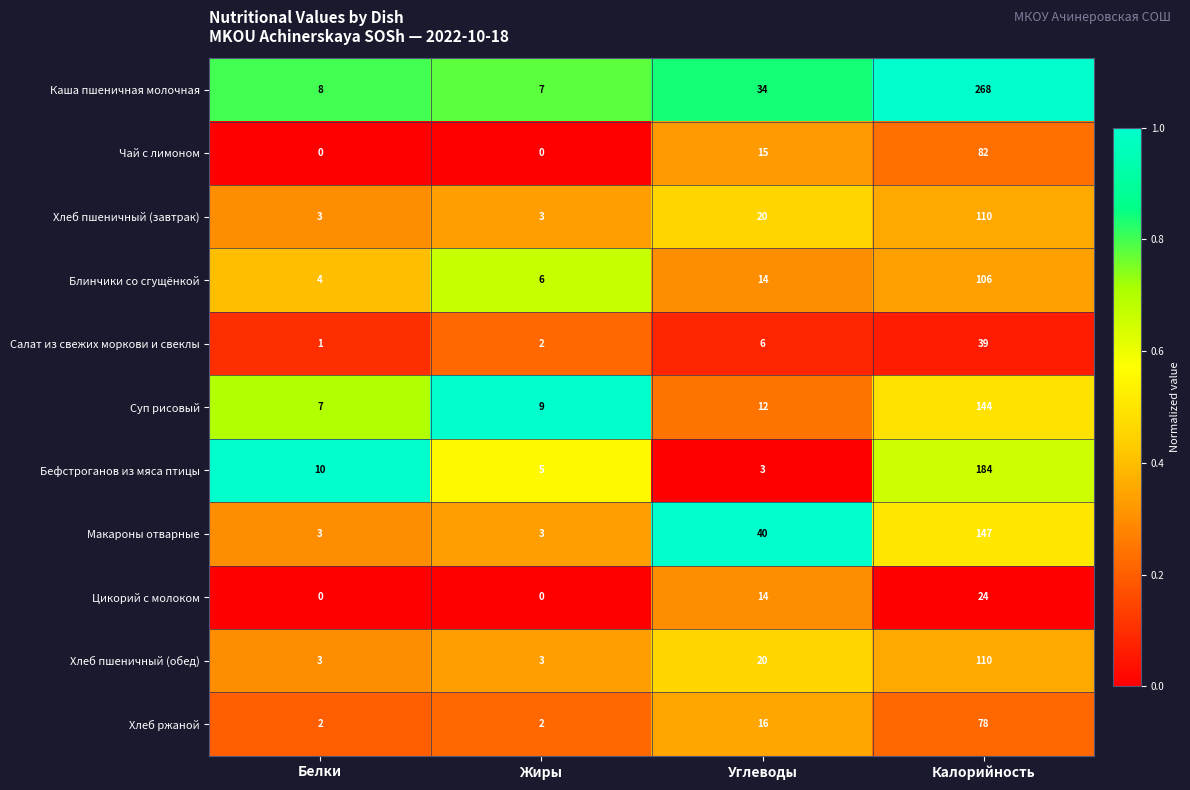

Where is Салат из свежих моркови и свеклы nearest to the value 20?

Углеводы